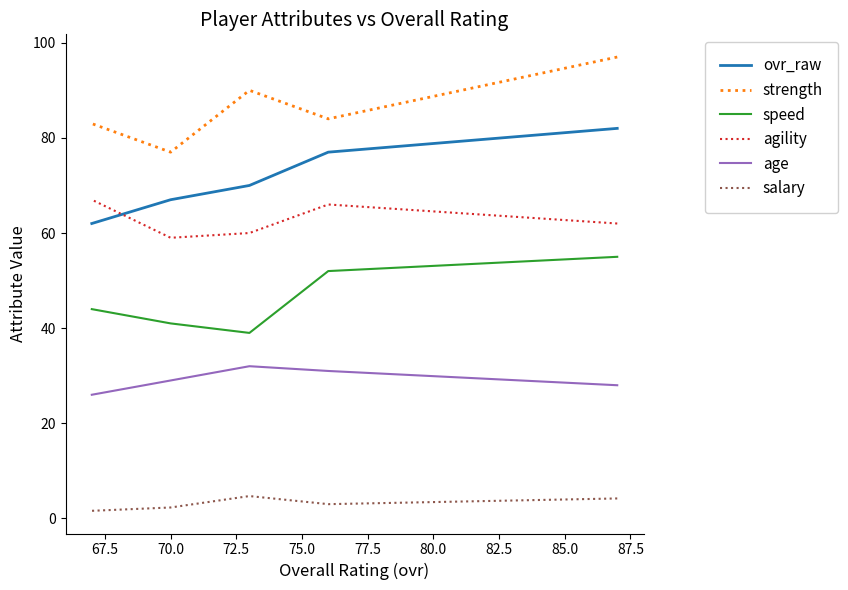

What is the minimum value shown in the chart?

1.6